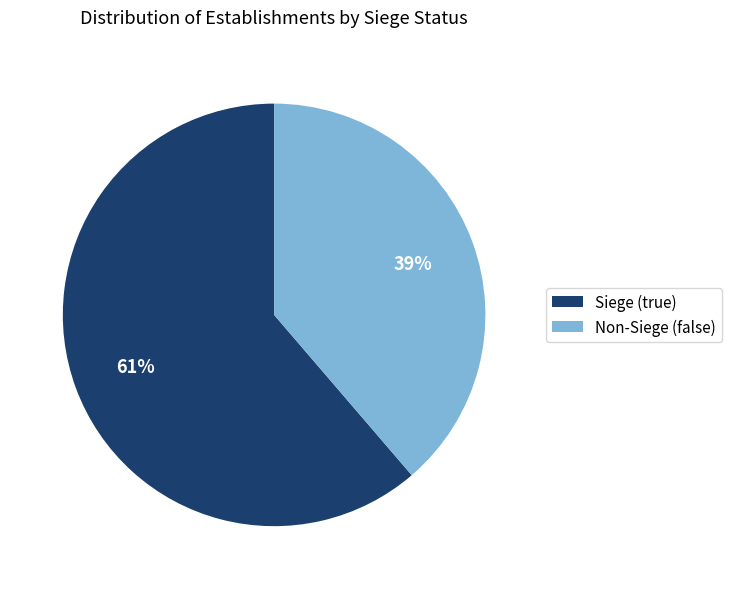

True or false: Siege (true) accounts for 50% of the total.

False